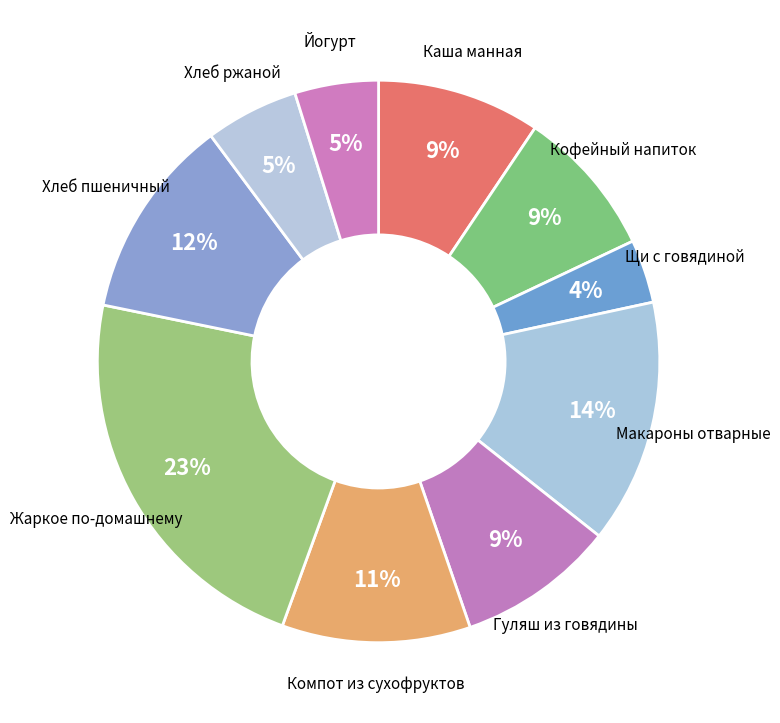

How many slices are in this pie chart?

10